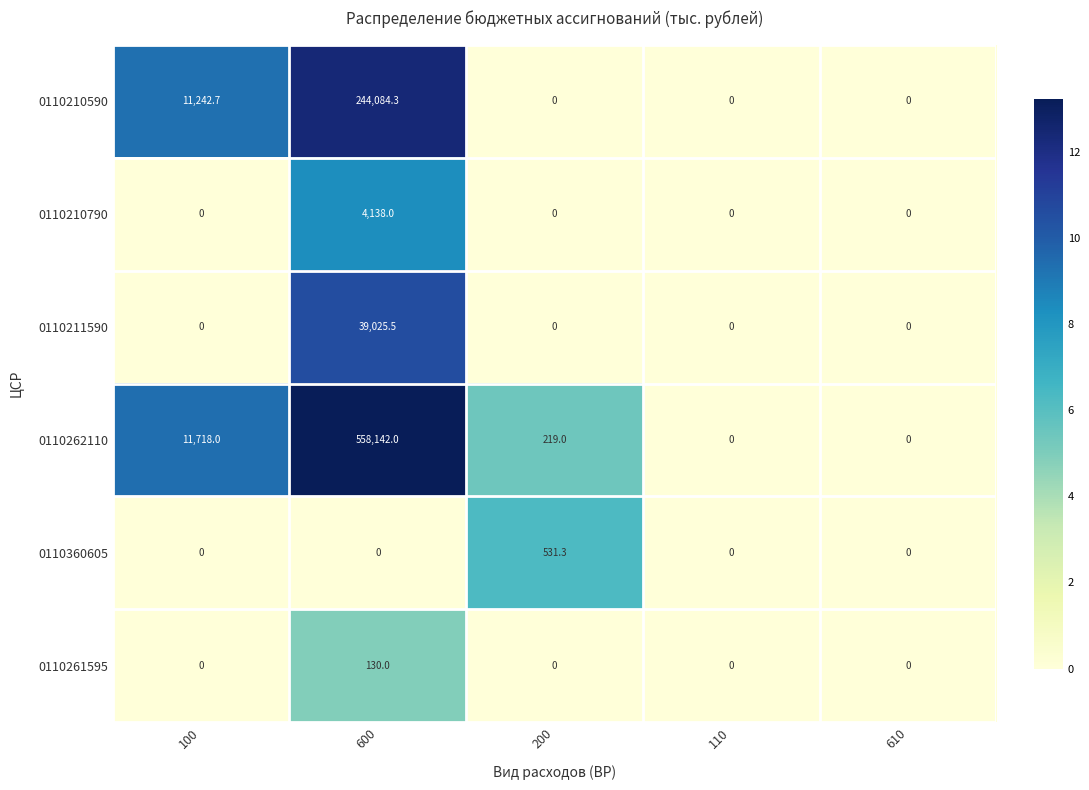

The 0110360605 series shows -219.8 at 100. True or false?

False